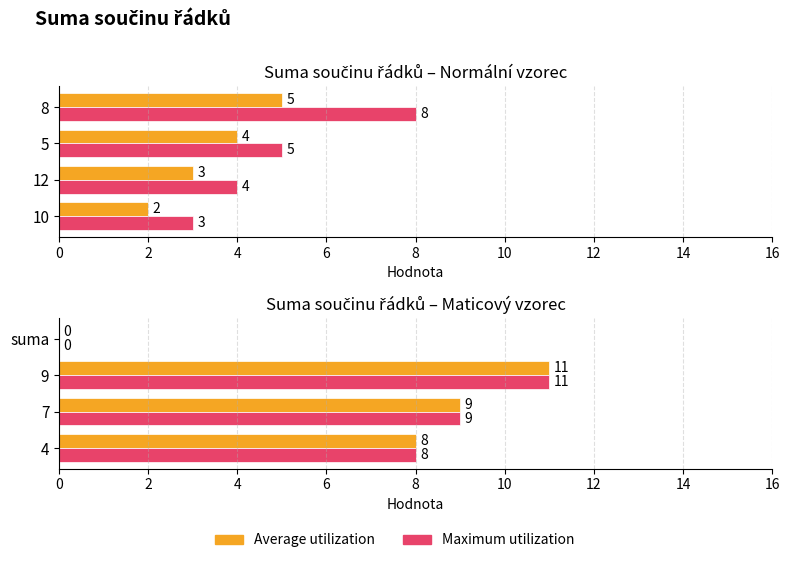

What is the total value across all series at 7?

18